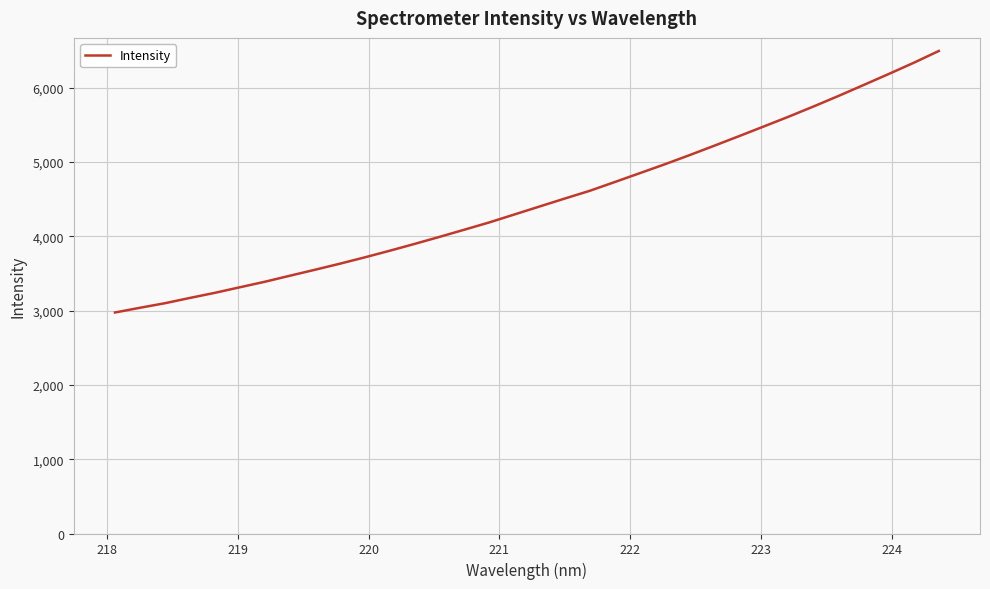

What is the minimum value shown in the chart?

2975.1